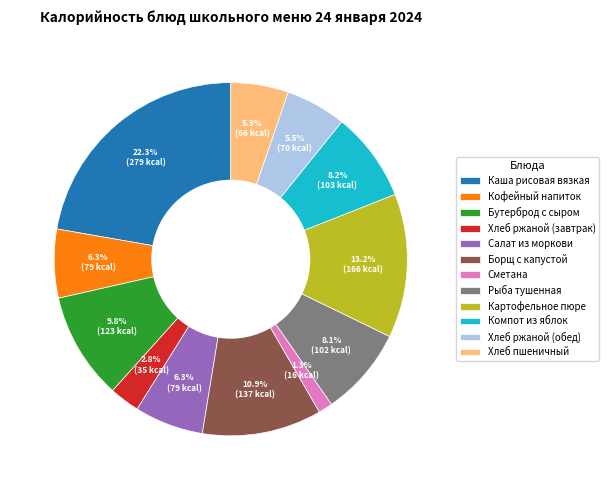

To the nearest percent, what percentage of the pie is Рыба тушенная?

8%